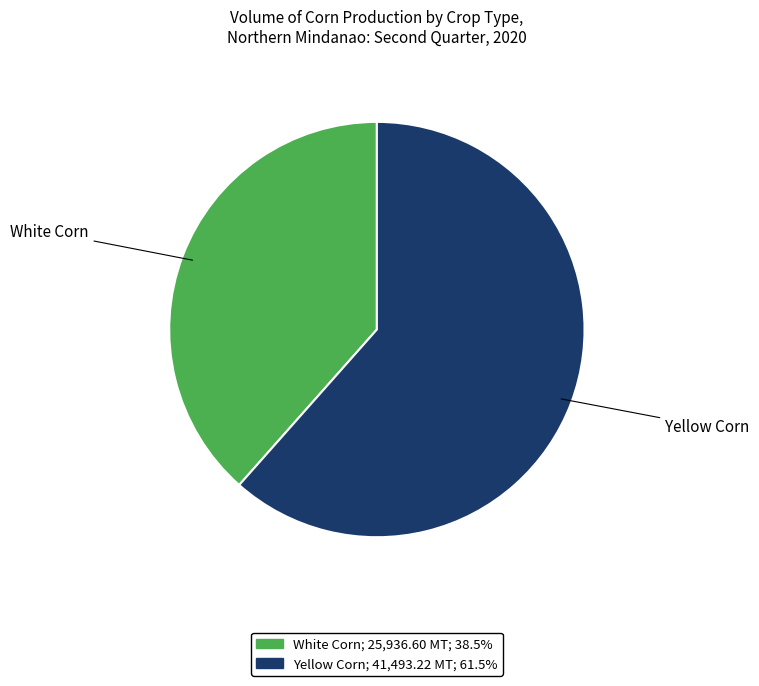

Which slice represents more than half of the pie?

Yellow Corn